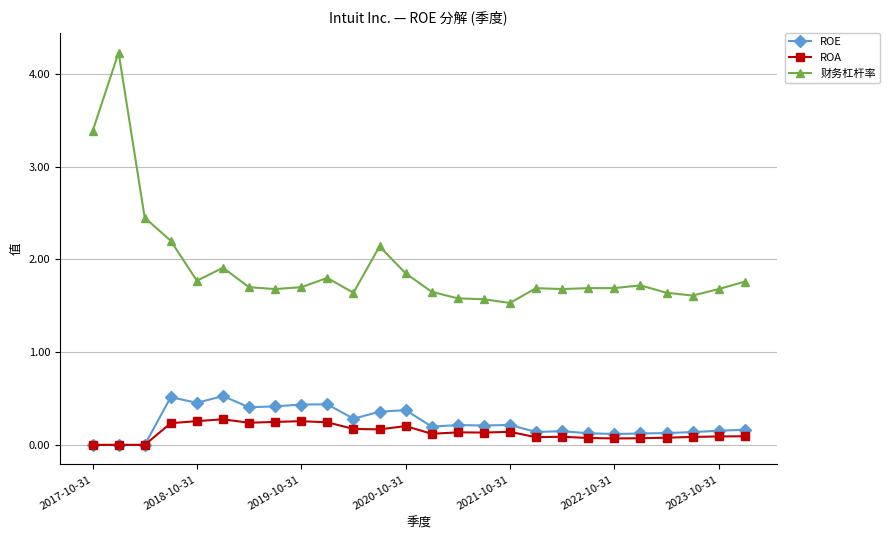

How many ROE values are between 0 and 1?

26